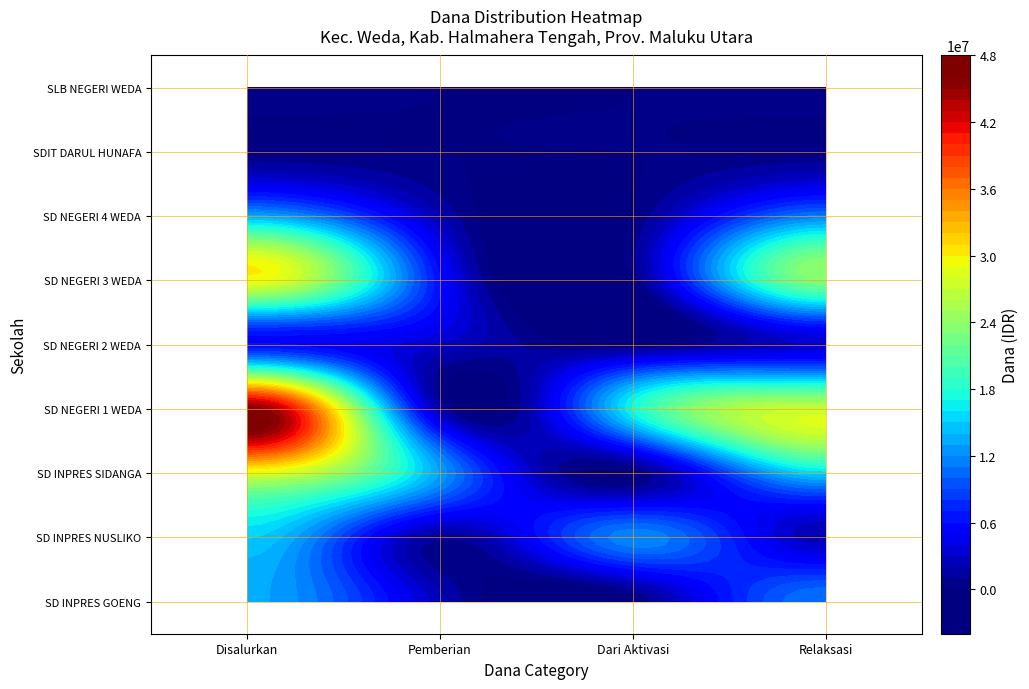

How many categories are shown in the chart?

4